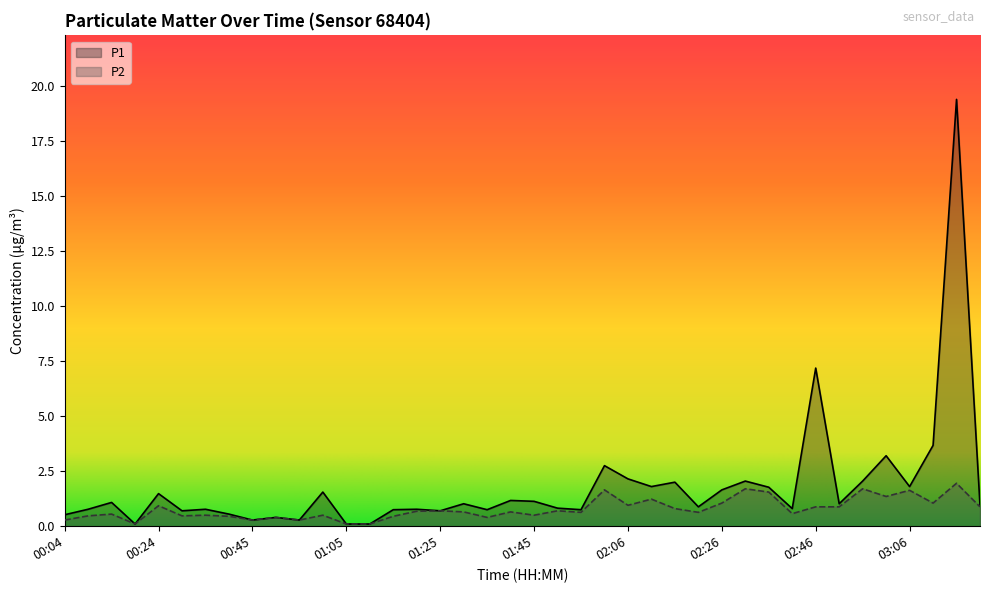

What is the label of the 14th point from the right?

02:16